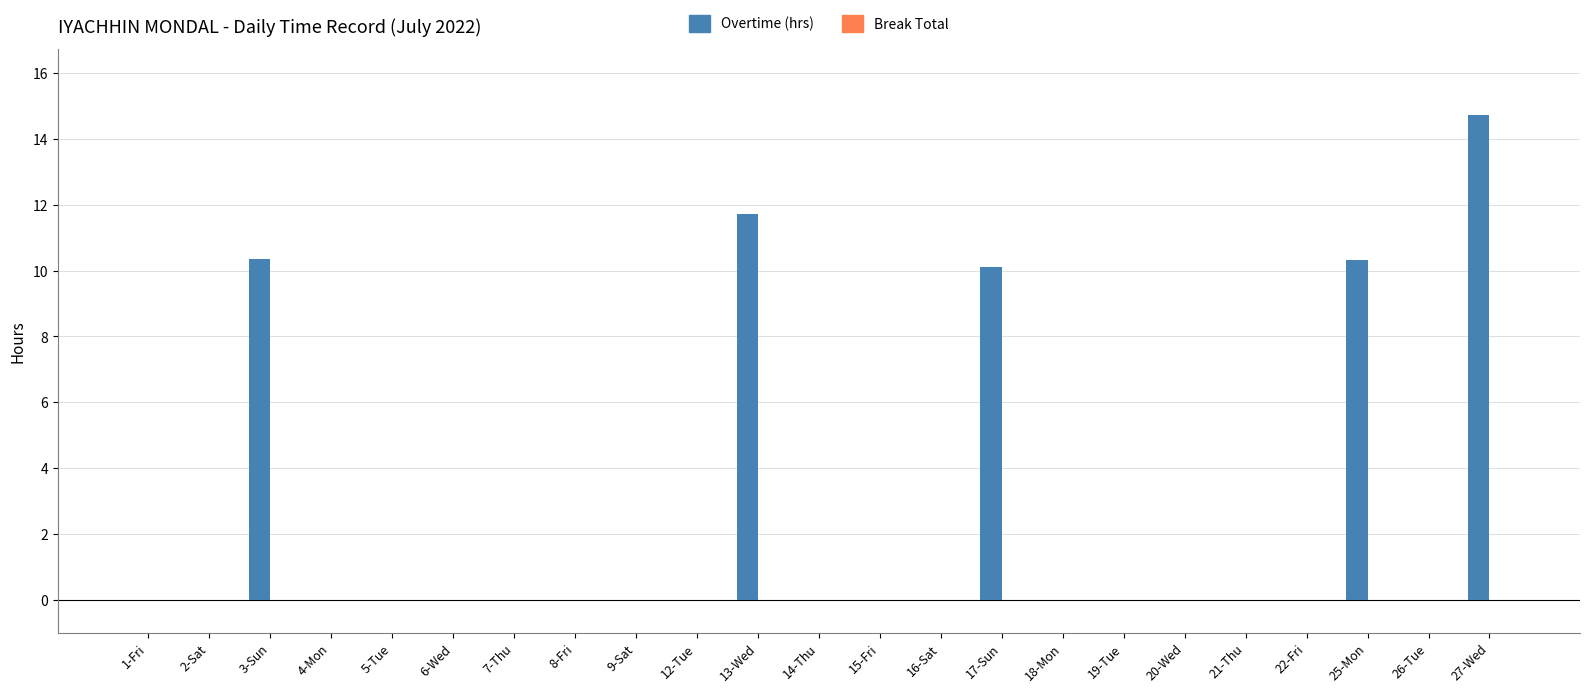

What is the sum of the values at 3-Sun and 8-Fri?

10.4